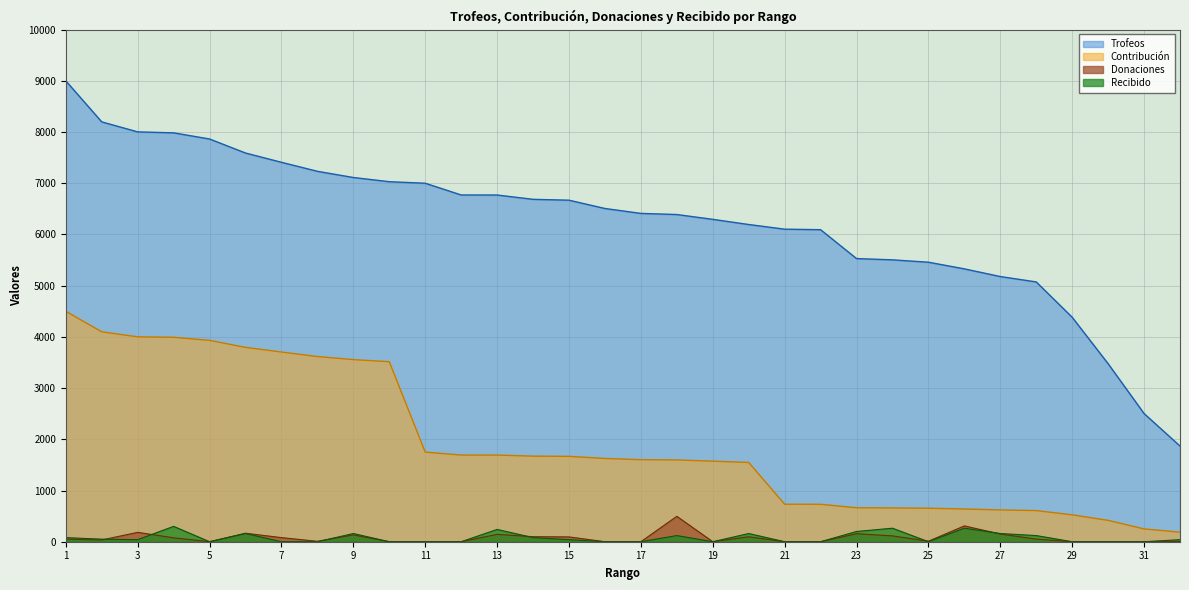

How many lines are shown in the chart?

4